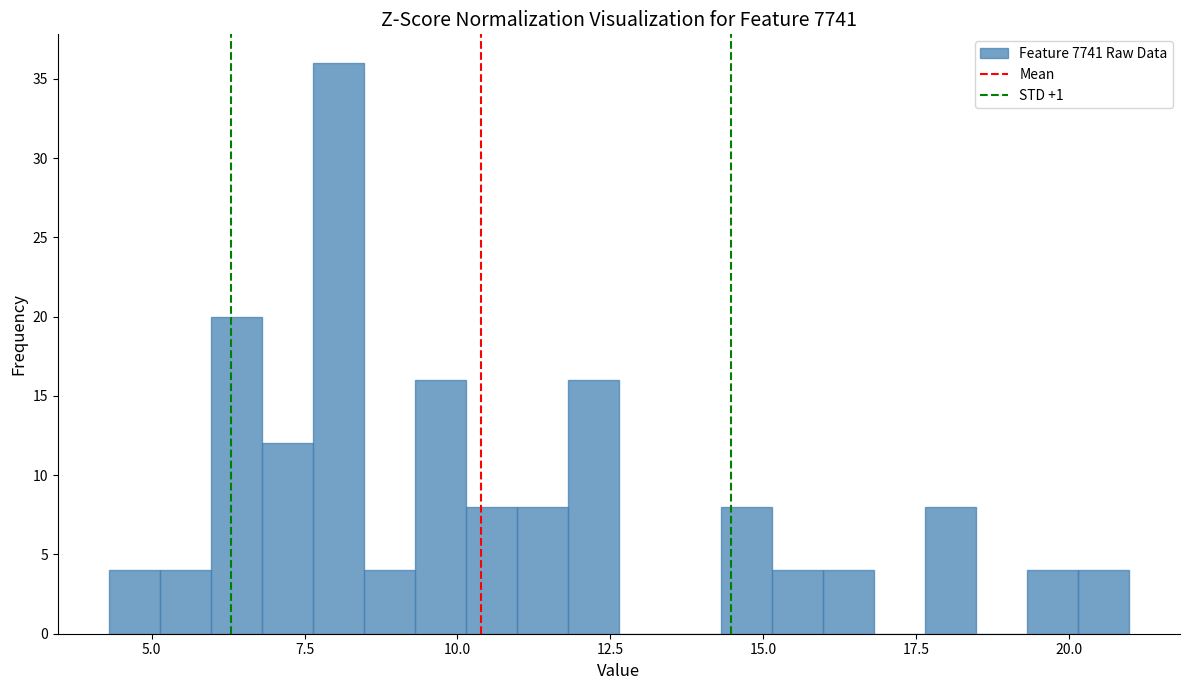

Read against the x-axis, roughly where is the centre of the tallest bar?

8.0